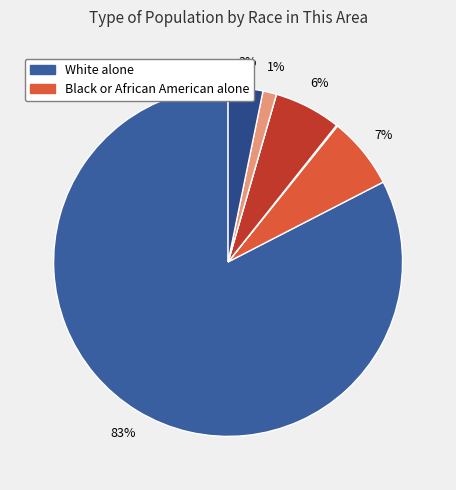

Which slice represents more than half of the pie?

White alone